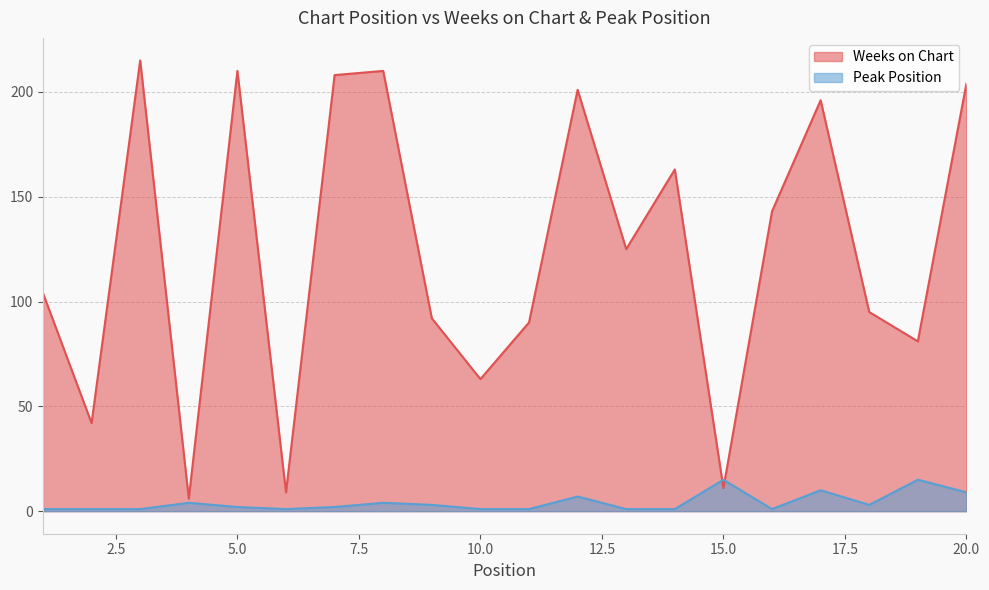

What is the difference between the maximum and minimum values in the Peak Position series?

14